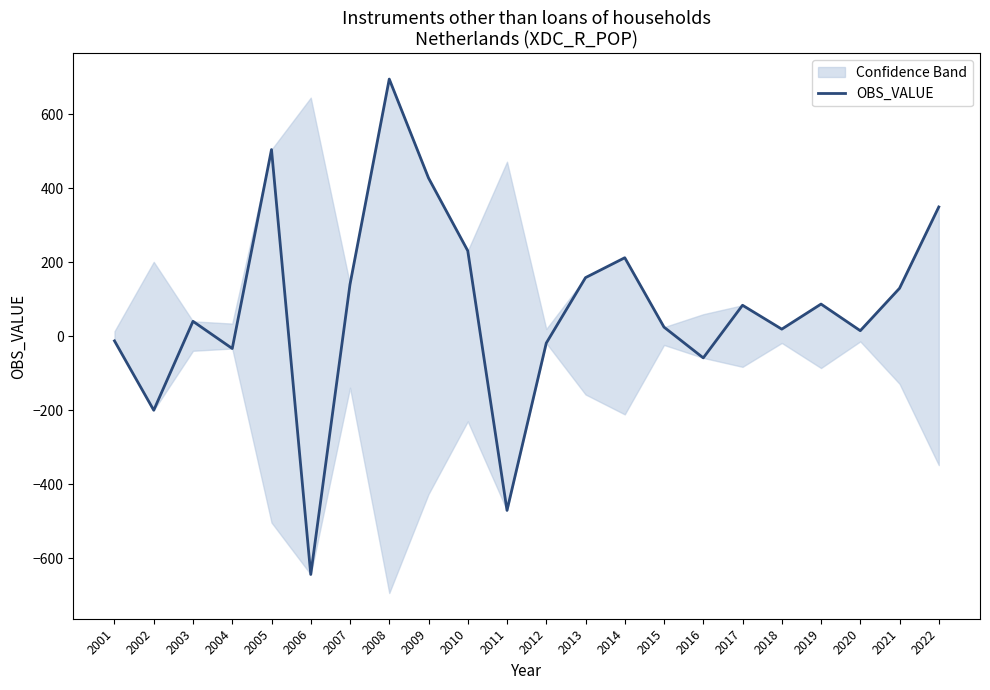

List the labels in order of value, smallest first.

2006, 2011, 2002, 2016, 2004, 2012, 2001, 2020, 2018, 2015, 2003, 2017, 2019, 2021, 2007, 2013, 2014, 2010, 2022, 2009, 2005, 2008